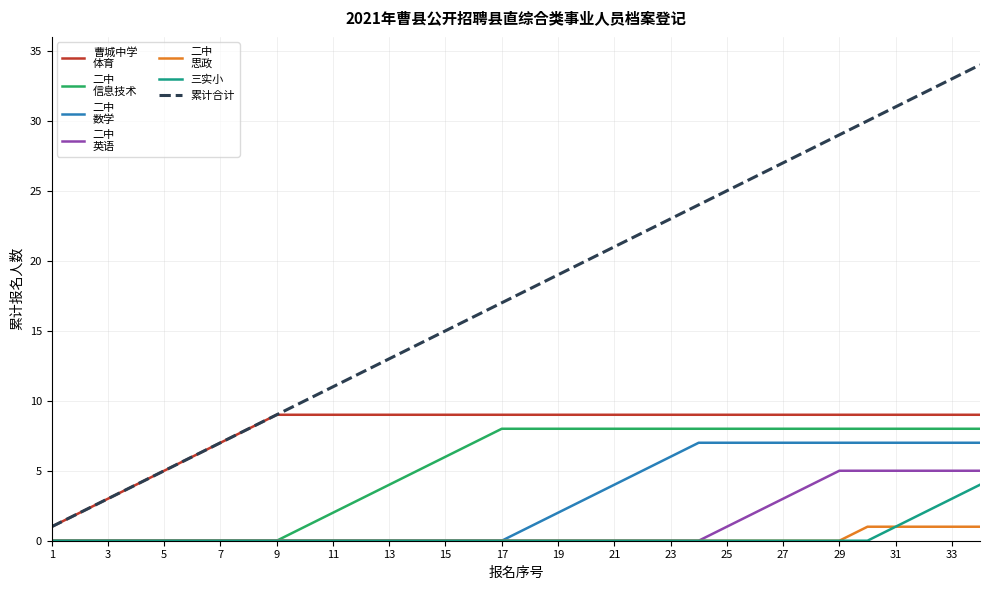

Does the chart display data point markers on the line(s)?

No